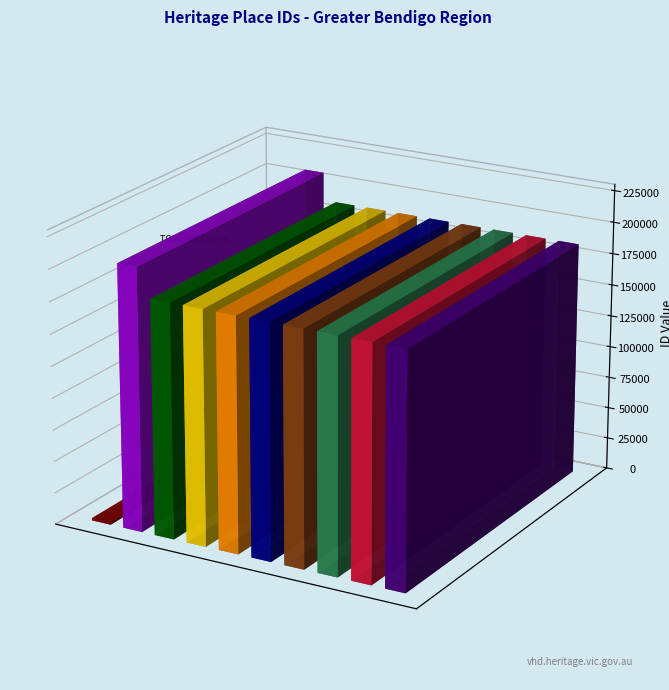

Which category has the highest value across all series?

TOMLINS SIMMIE